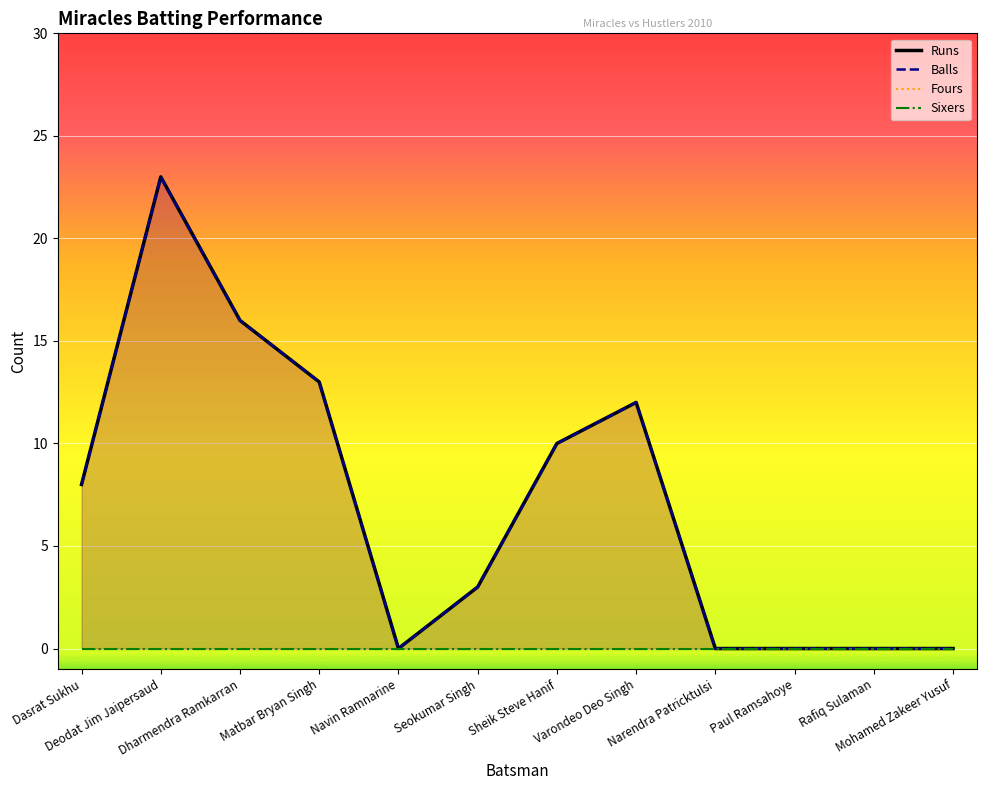

Between Seokumar Singh and Varondeo Deo Singh, which is larger?

Varondeo Deo Singh